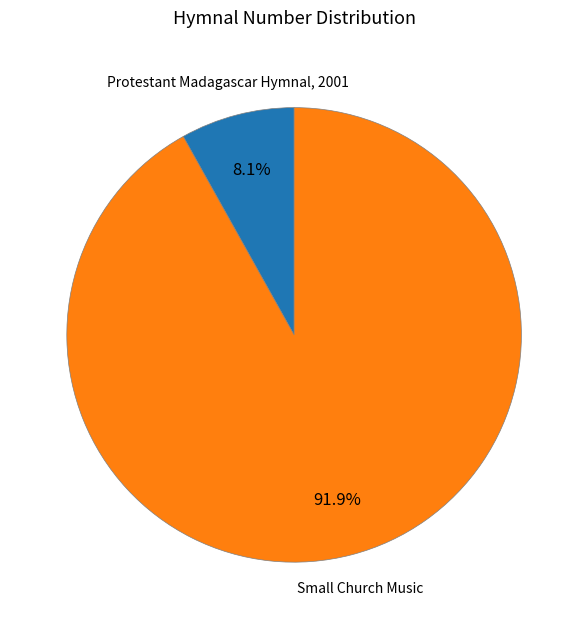

To the nearest percent, what percentage of the pie is Protestant Madagascar Hymnal, 2001?

8%